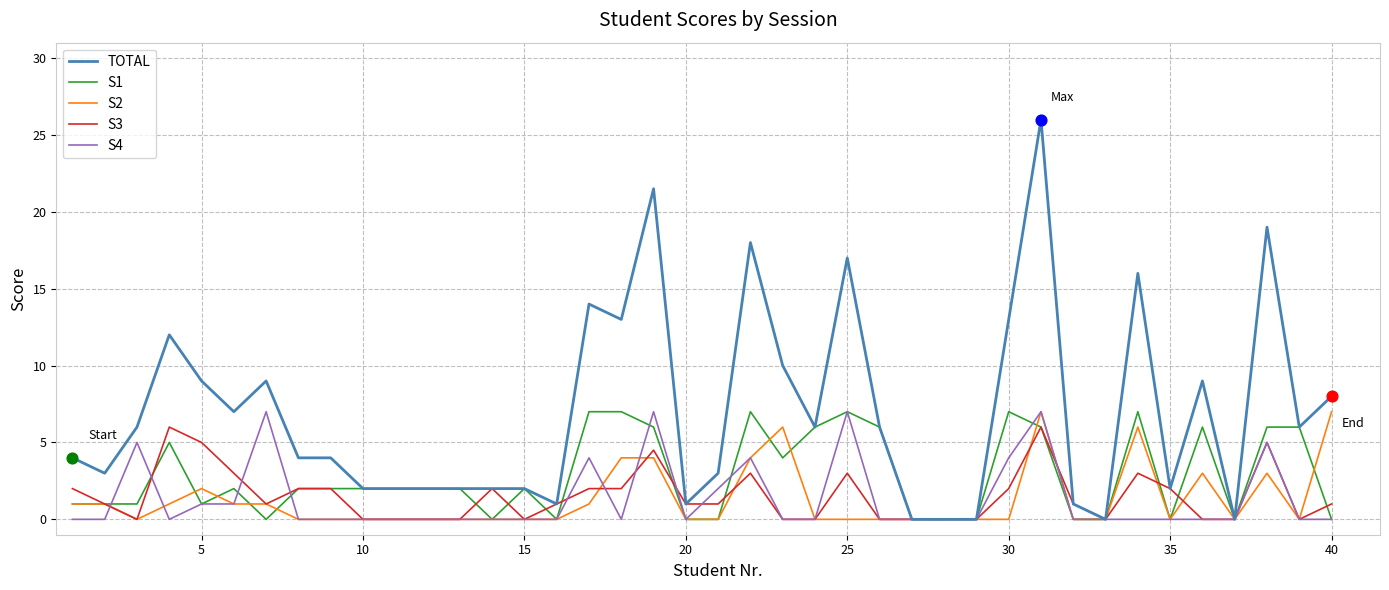

Which series has the largest total across all categories?

TOTAL